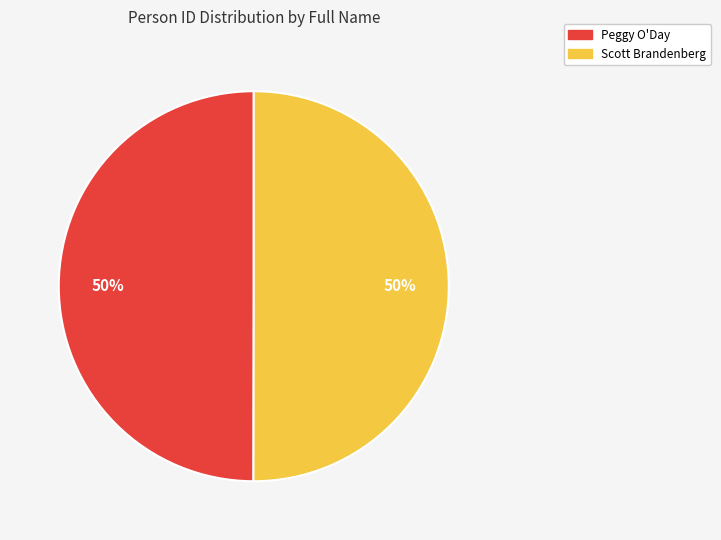

Is it true that Scott Brandenberg is 60% of the pie?

False